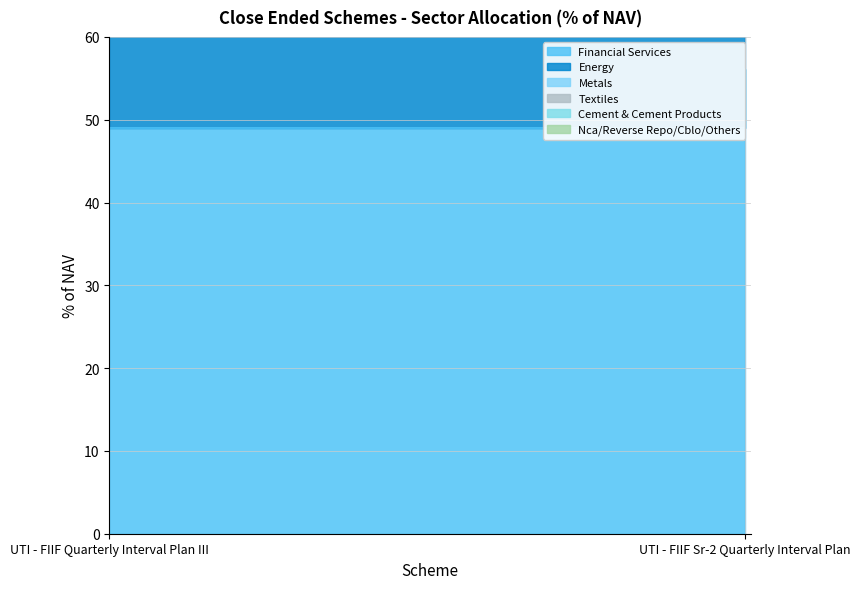

The Energy series shows 6.1 at UTI - FIIF Sr-2 Quarterly Interval Plan. True or false?

False